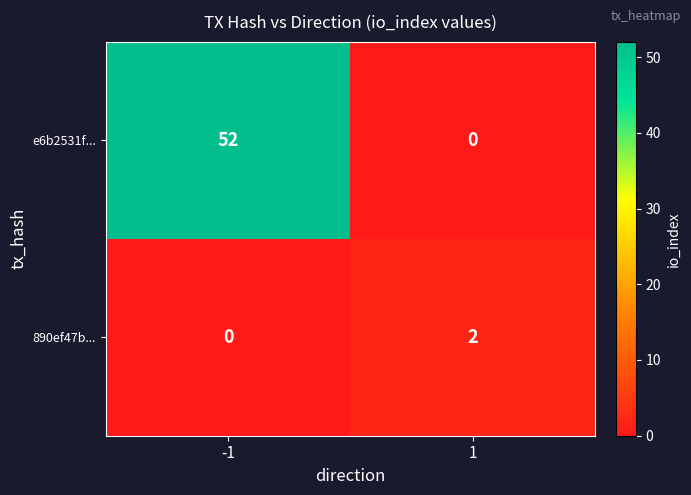

Reading right to left, list all the values displayed in this chart.

e6b2531f...: 0	52
890ef47b...: 2	0